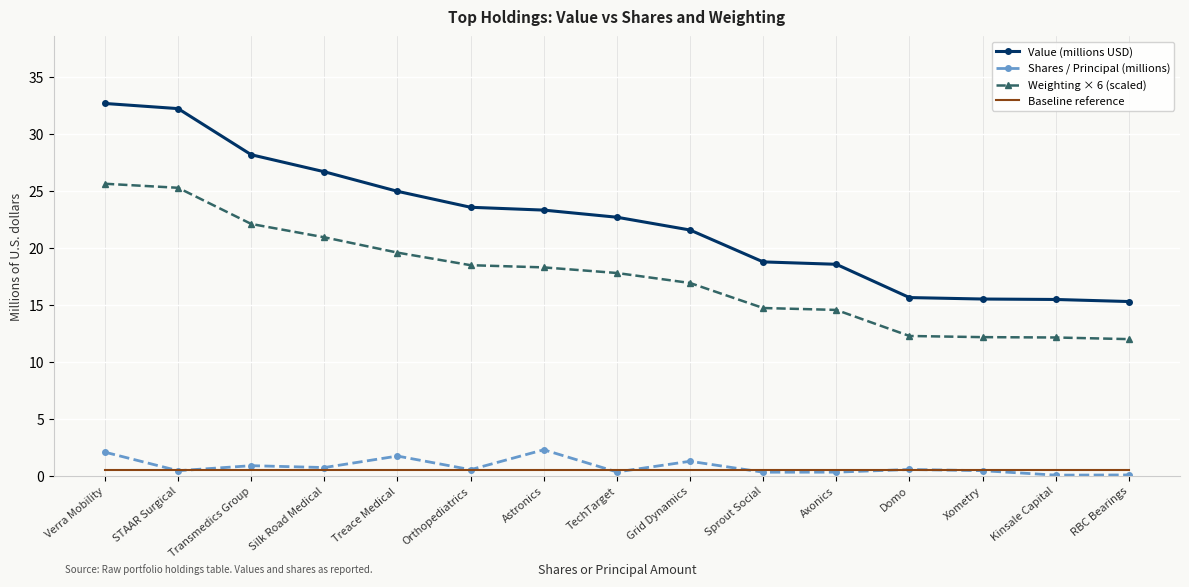

What is the highest value of the Weighting × 6 (scaled) series?

25.6